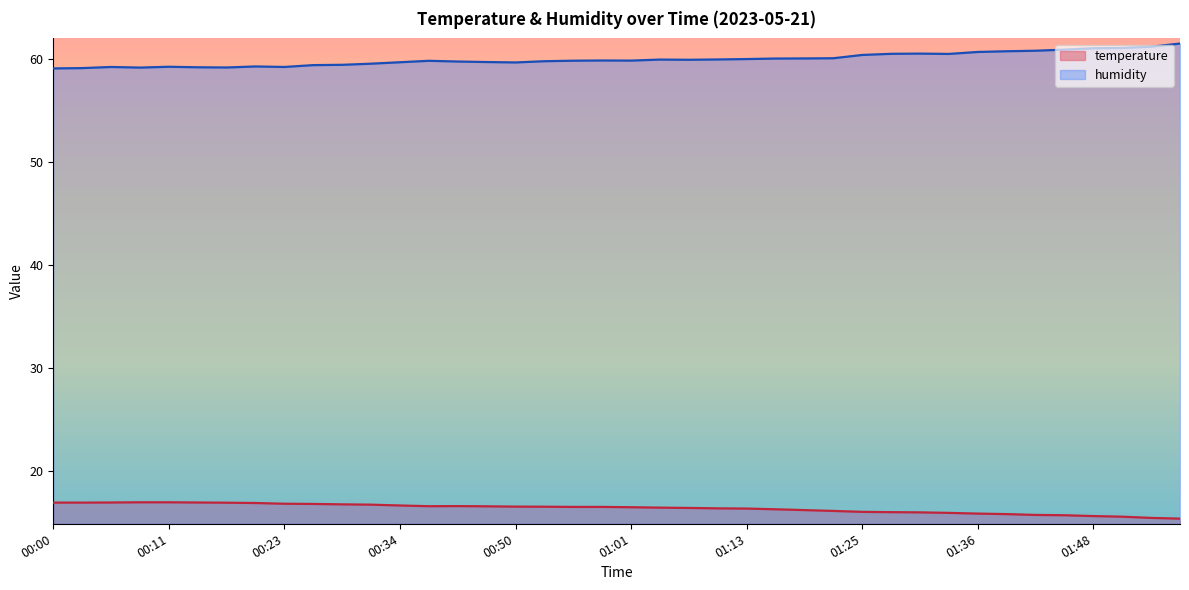

At how many categories does at least one series exceed 25?

40